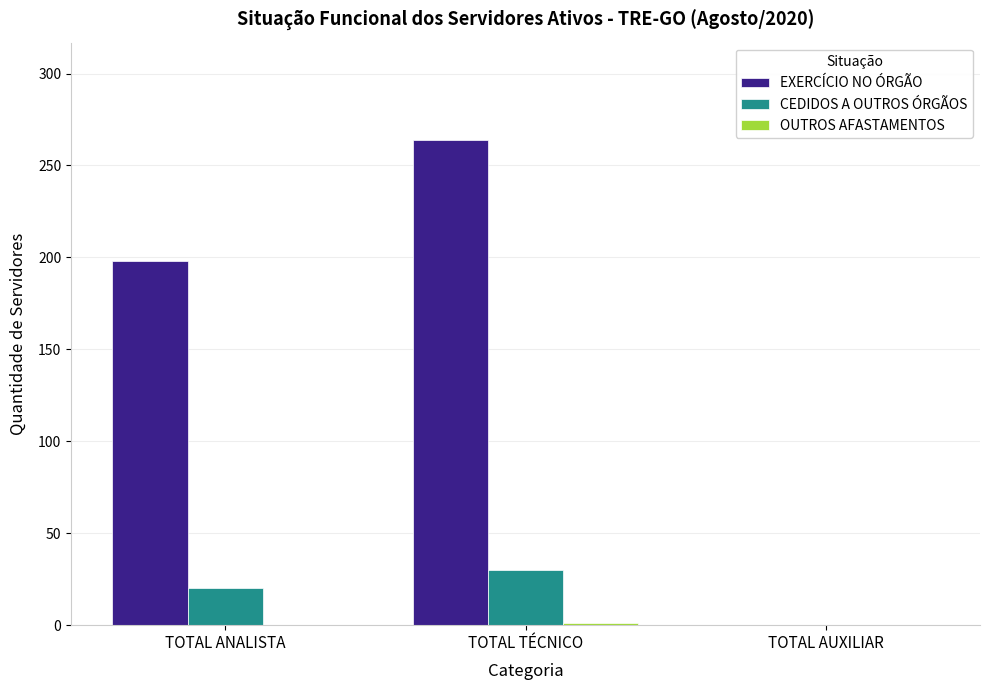

What is the highest value of the CEDIDOS A OUTROS ÓRGÃOS series?

30